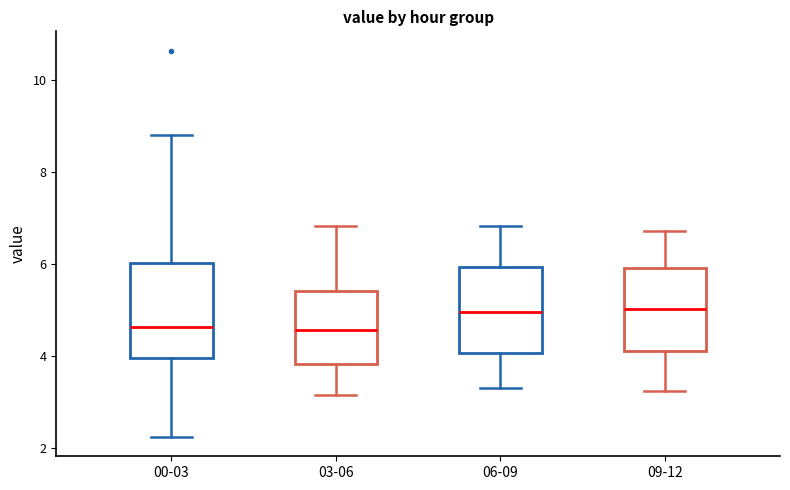

Reading left to right, transcribe this box plot: for each box, give where its median line is, the range the box spans, and where its two whiskers end, as read against the y-axis. The values are not printed on the chart, so give them approximately, as read against the axis.

00-03: median 4.6, box 4.0 to 6.0, whiskers 2.2 to 8.8
03-06: median 4.6, box 3.8 to 5.4, whiskers 3.2 to 6.8
06-09: median 5.0, box 4.0 to 6.0, whiskers 3.4 to 6.8
09-12: median 5.0, box 4.2 to 6.0, whiskers 3.2 to 6.8